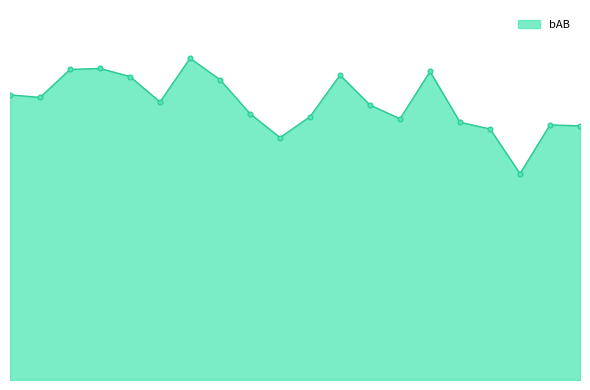

What is the smallest value displayed?

406